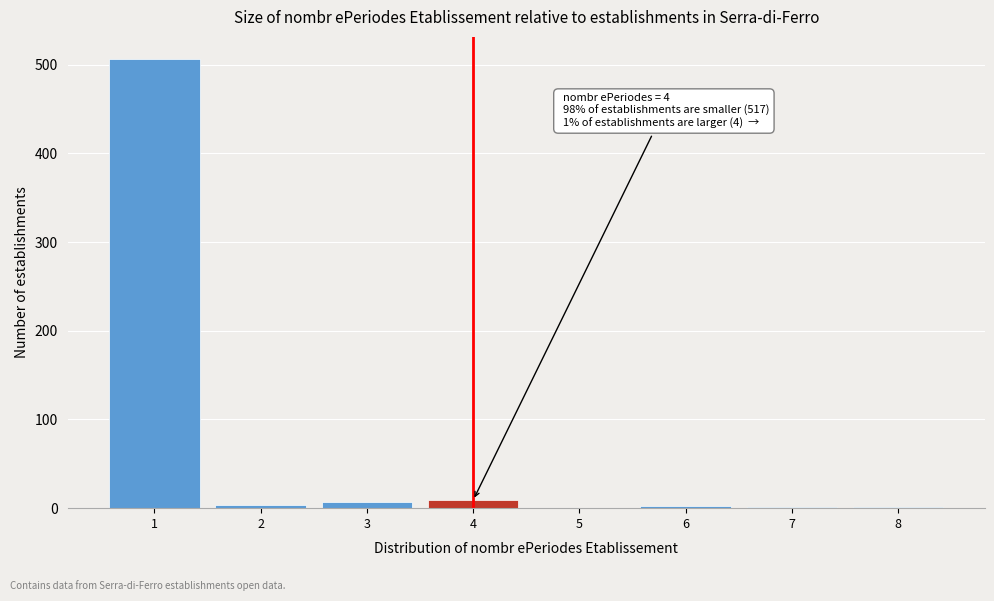

What is the sum of all values?

530